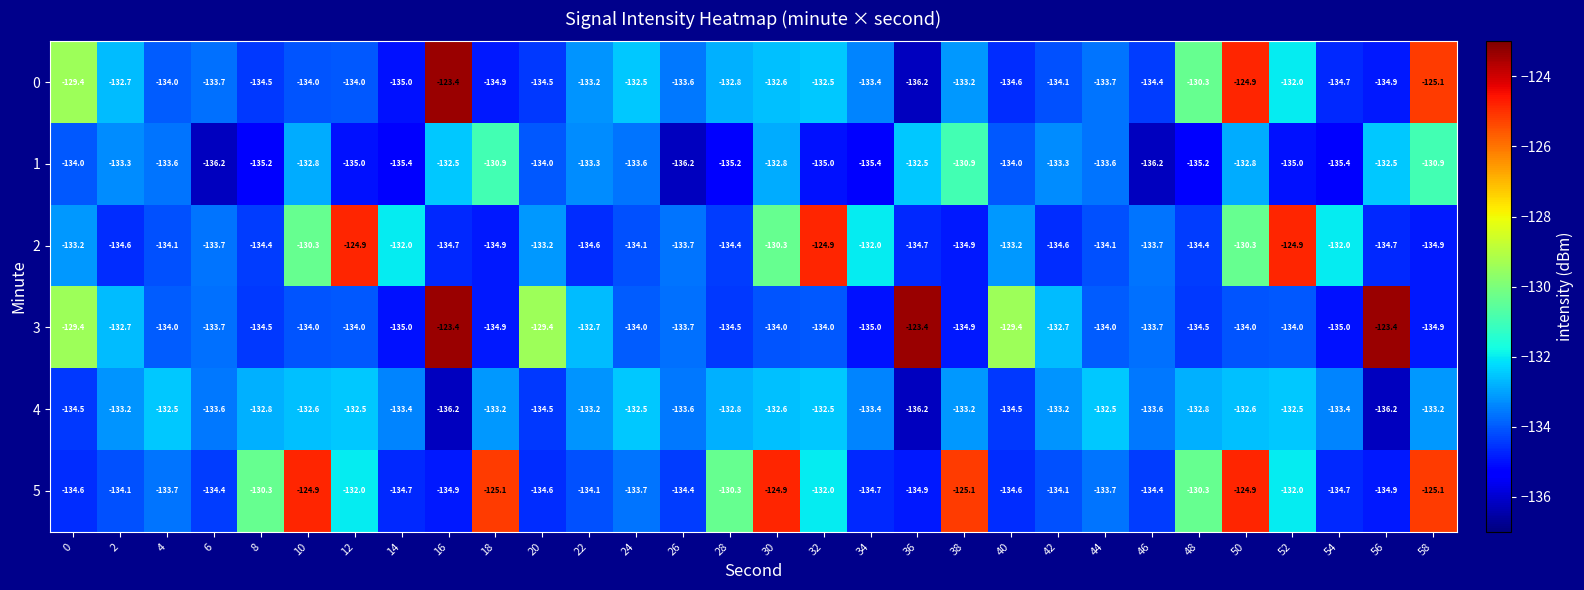

What is the difference between the maximum and second lowest values in the 0 series?

11.6